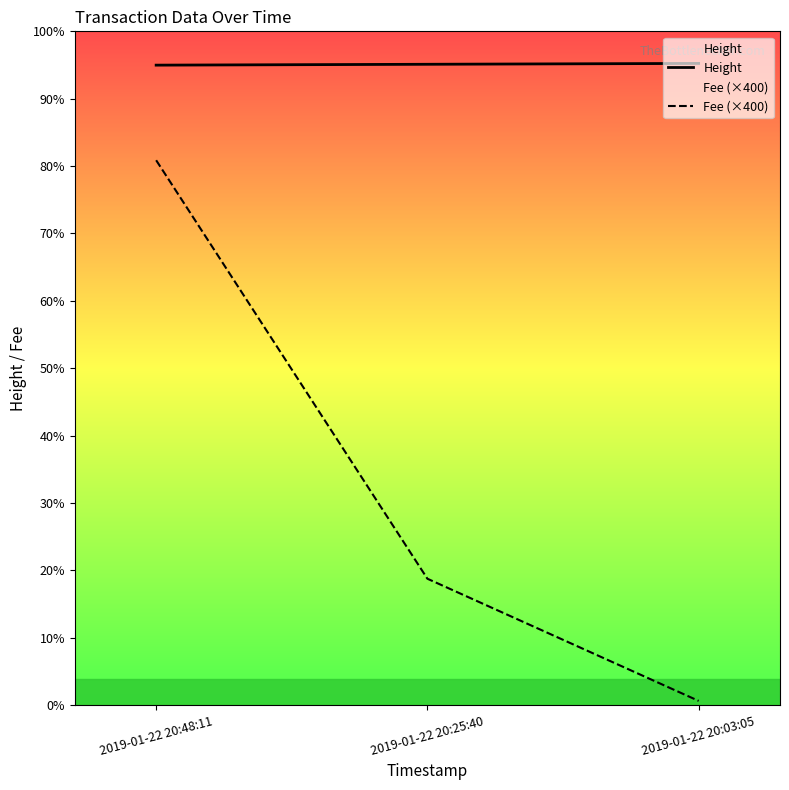

The value of Fee (×400) at 2019-01-22 20:25:40 is 322.3. True or false?

False